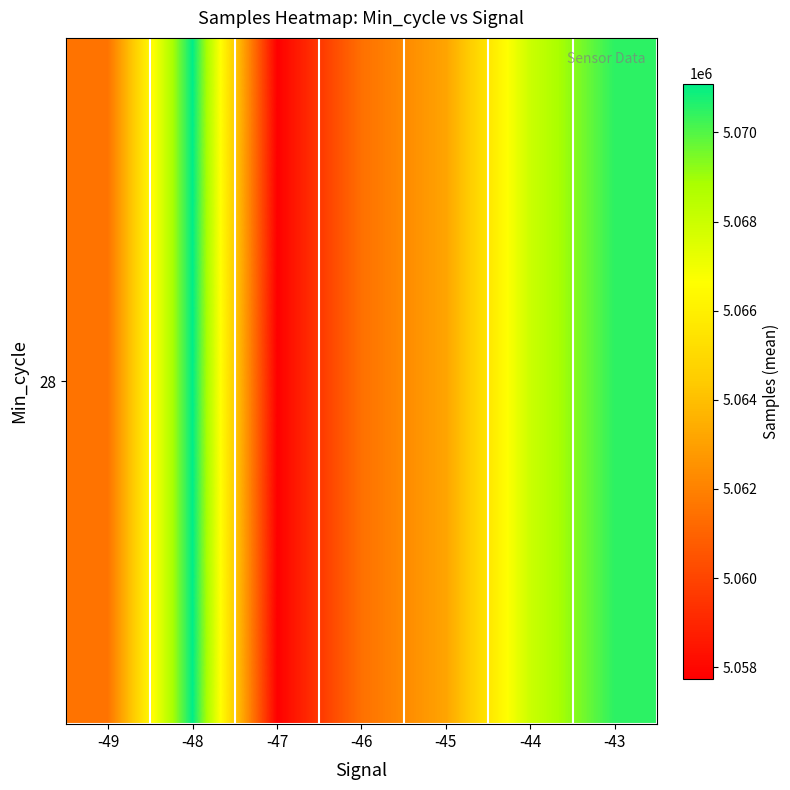

What is the ratio of the value at -47 to the value at -46?

1.0